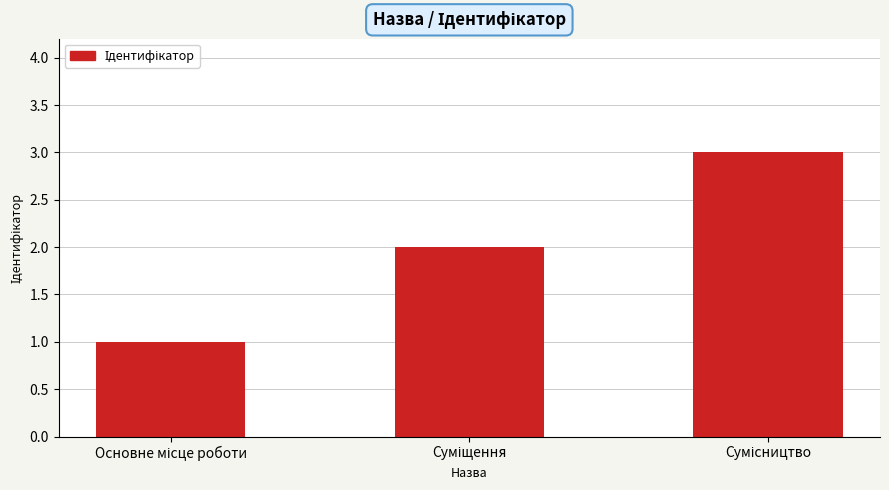

What is the sum of all values?

6